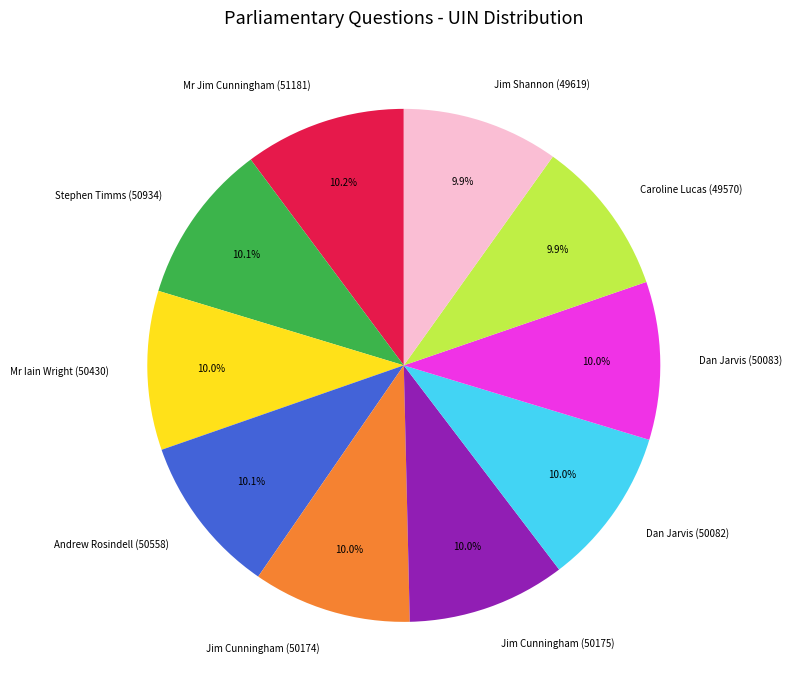

Approximately how many times larger is the value at Jim Shannon (49619) compared to Caroline Lucas (49570)?

1.0